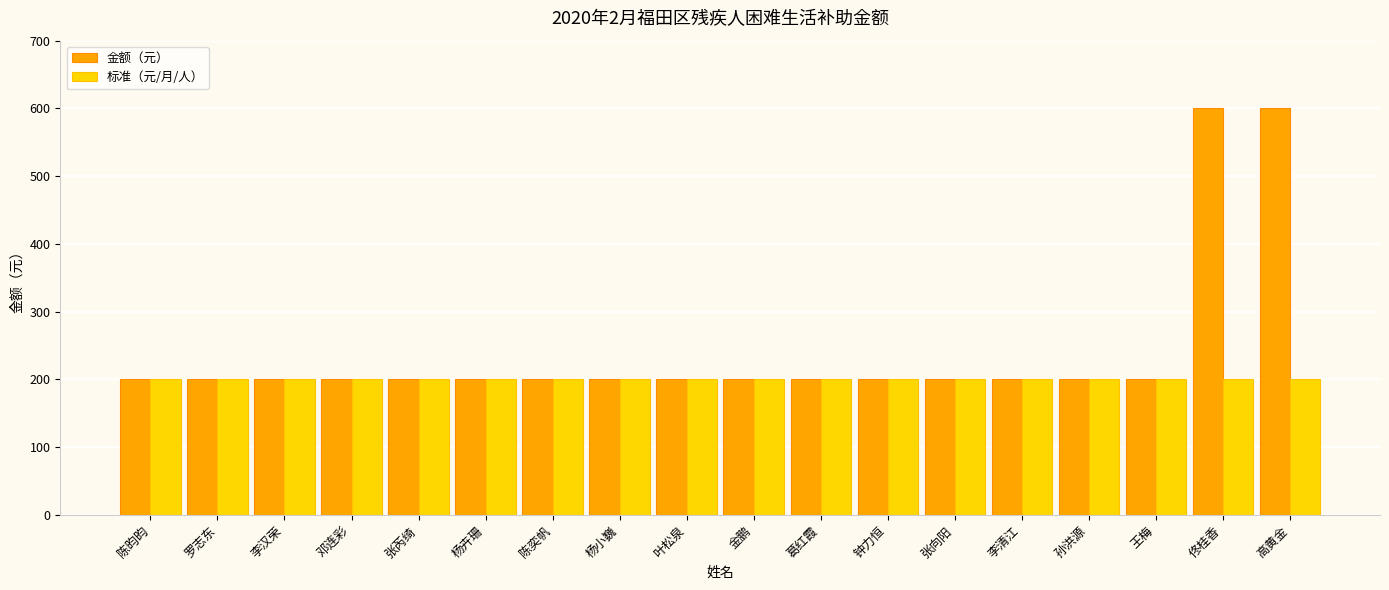

The 标准（元/月/人） series shows 304 at 陈昀昀. True or false?

False